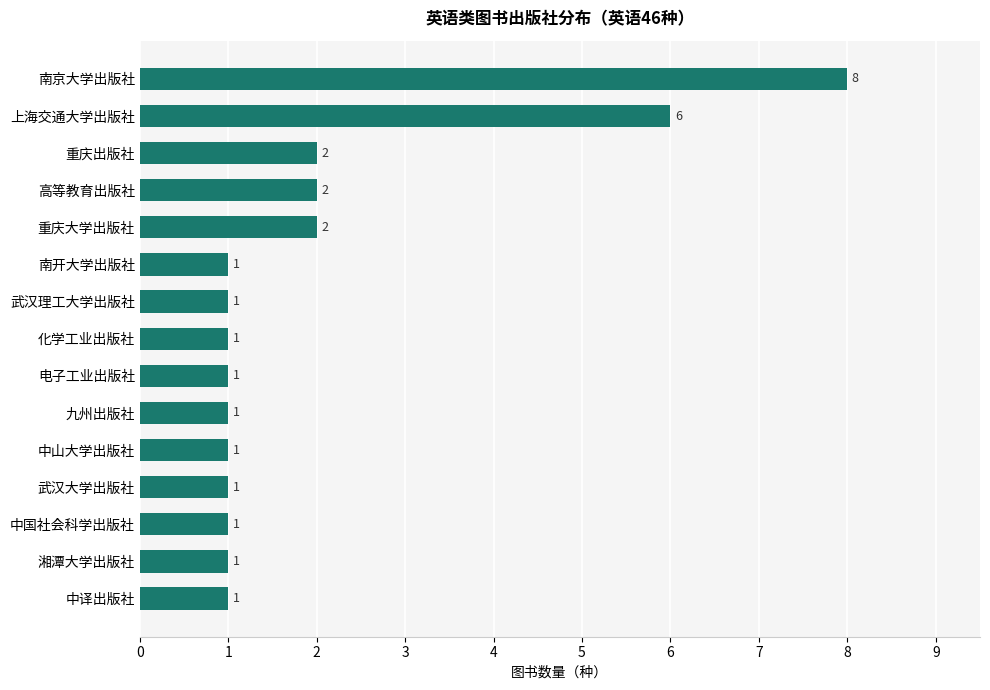

What is the maximum value shown in the chart?

8